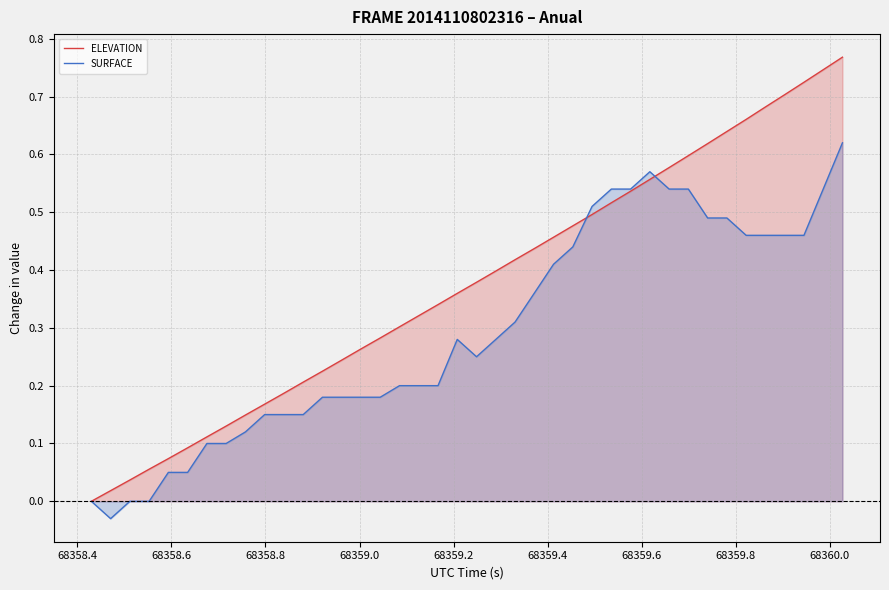

Rank the series by their average value, from lowest to highest.

SURFACE, ELEVATION